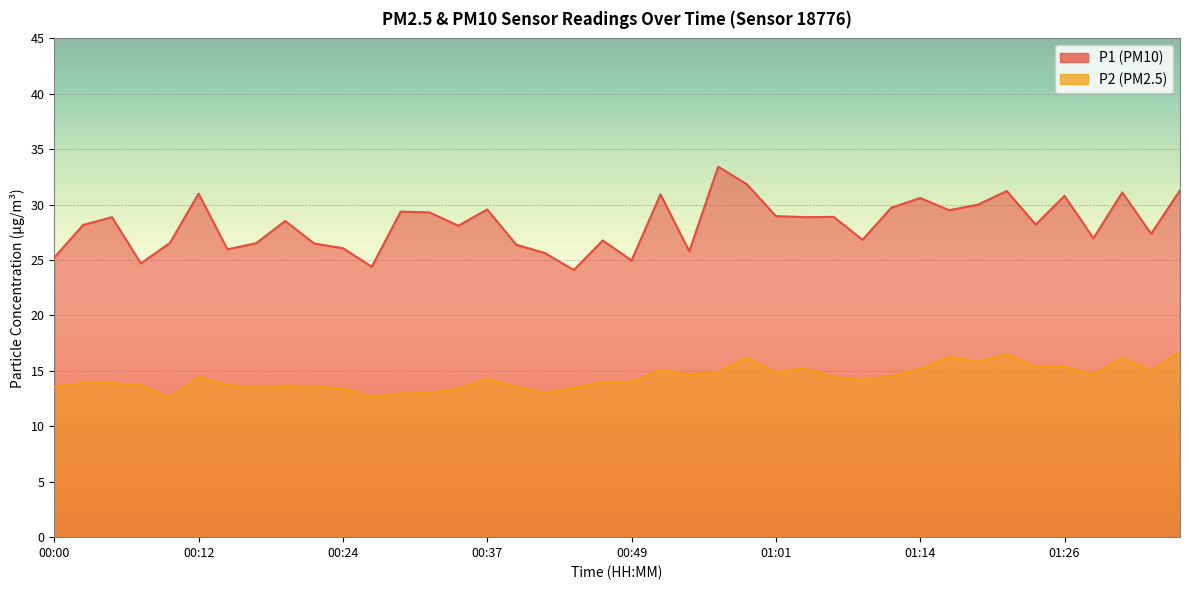

True or false: P2 and P1 intersect in this chart.

False